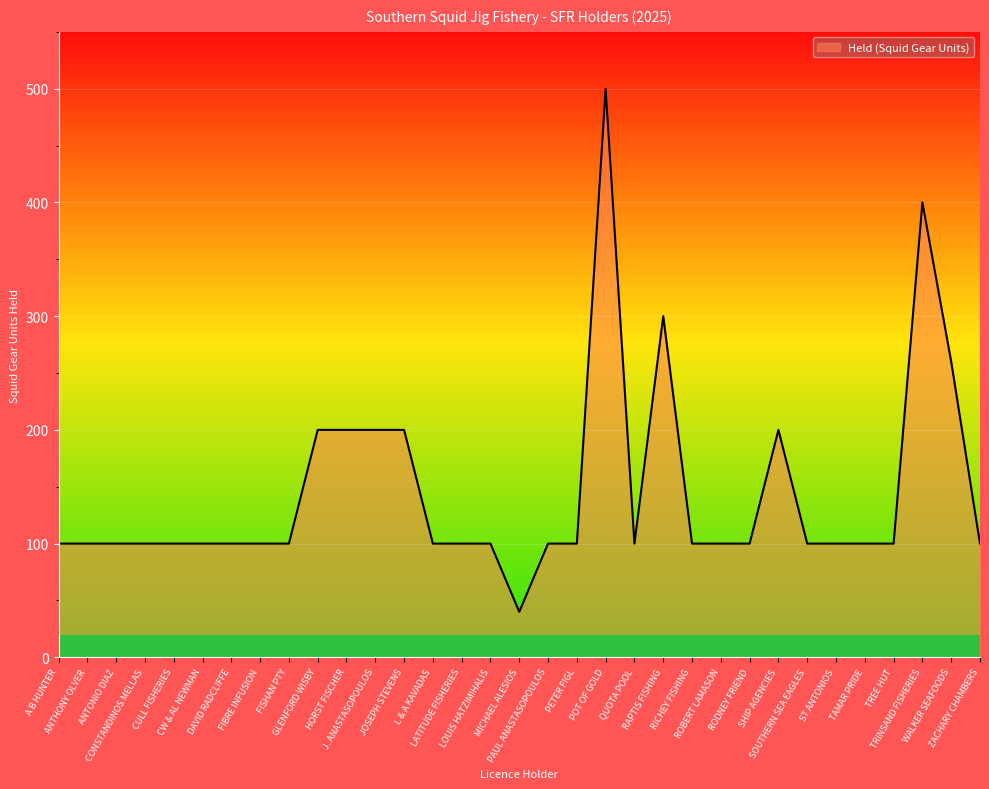

What is the change in value from LOUIS HATZIMIHALIS to TRINSAND FISHERIES?

+300